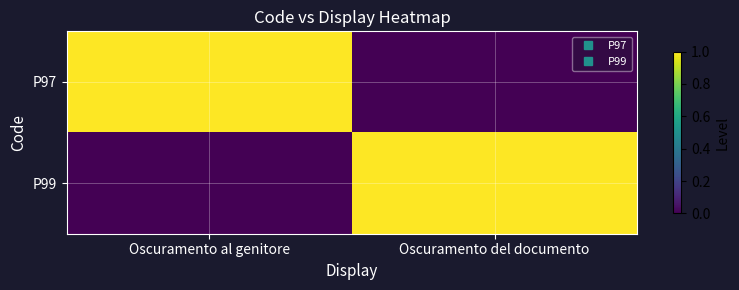

Reading left to right, extract all data points from this chart.

P97: Oscuramento al genitore=1	Oscuramento del documento=0
P99: Oscuramento al genitore=0	Oscuramento del documento=1